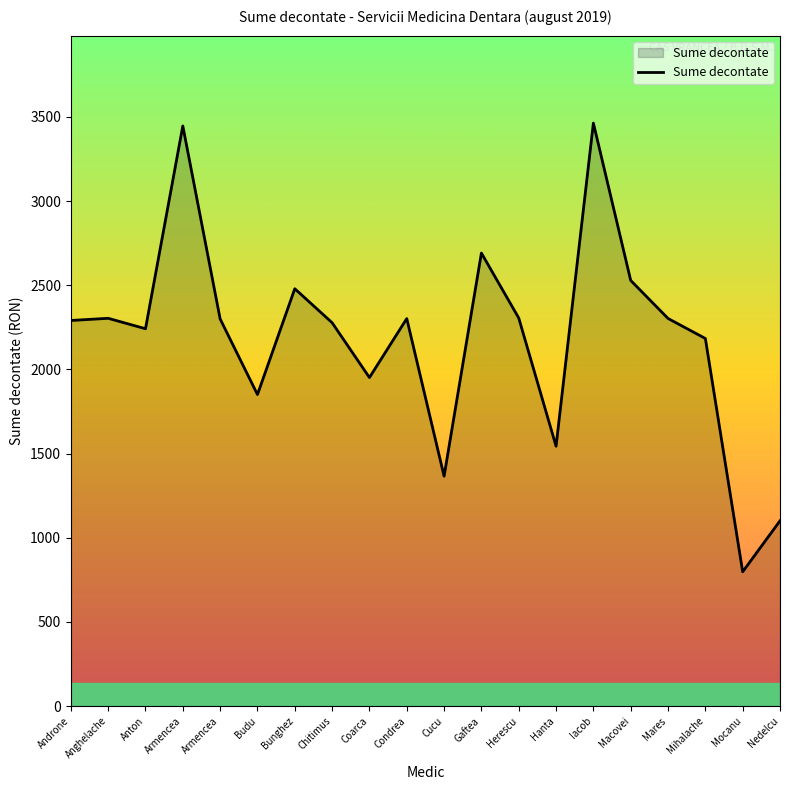

Which has a higher value, Armencea or Bunghez?

Armencea